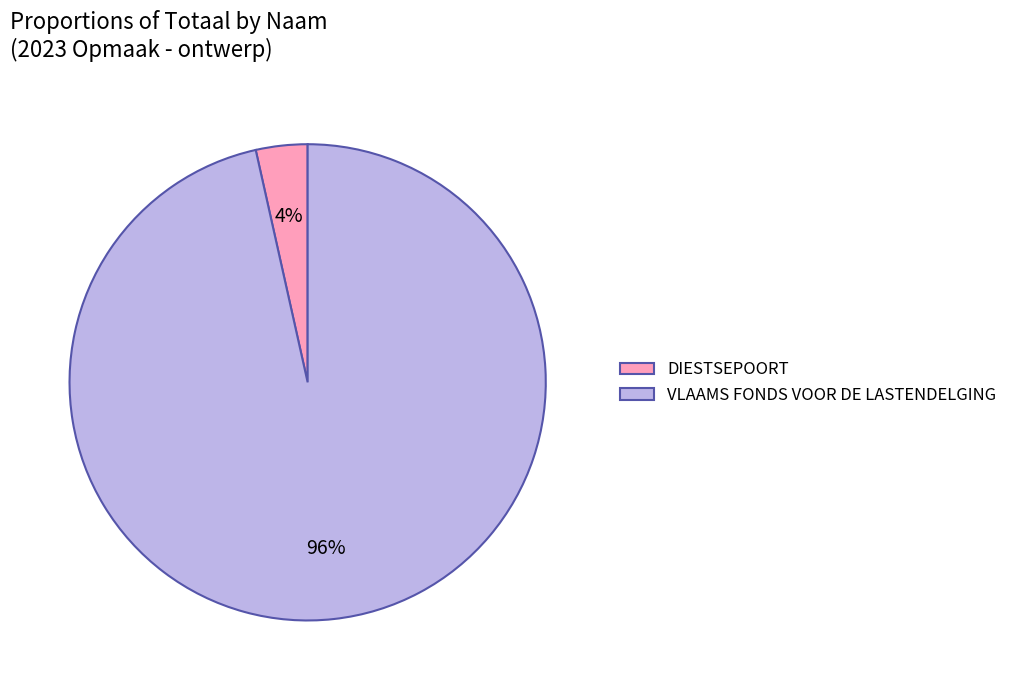

How many segments does this pie chart have?

2